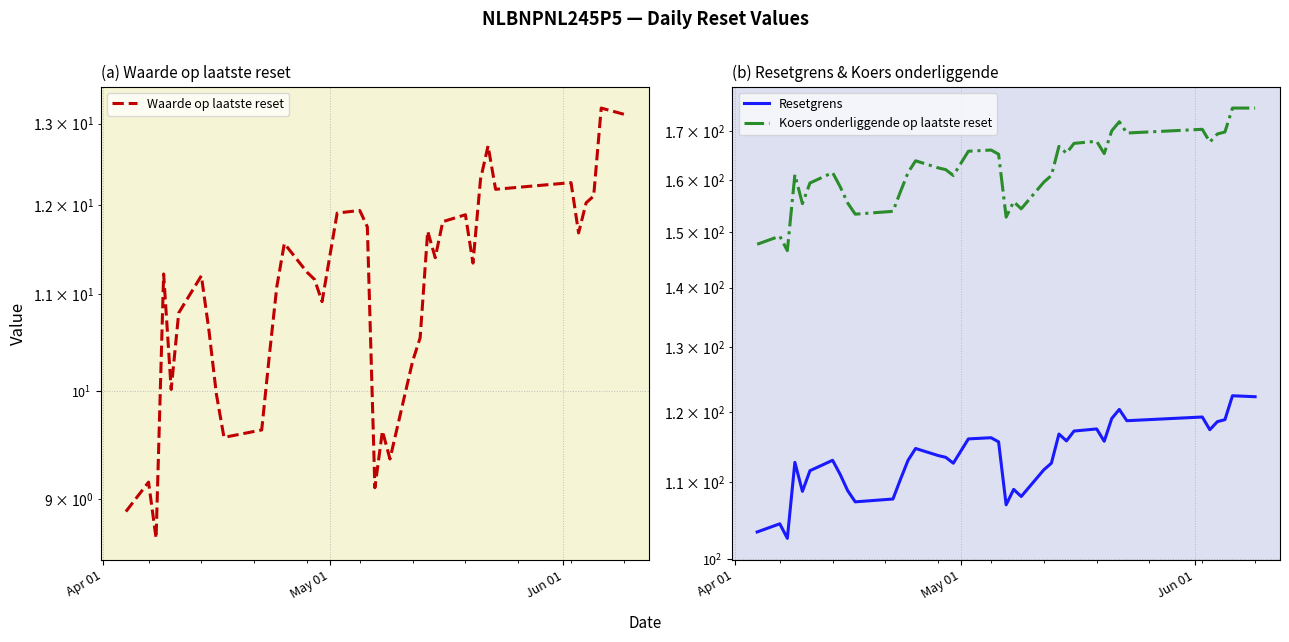

Which series has the largest range (max minus min)?

Koers onderliggende op laatste reset